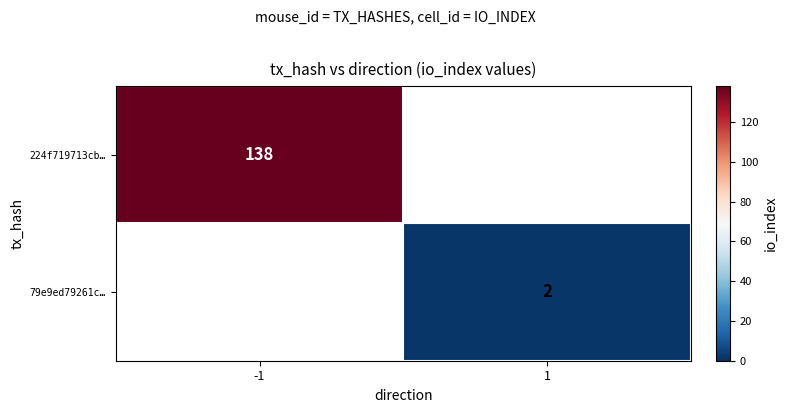

Is the value of 79e9ed79261c… at 1 greater than the value of 224f719713cb… at -1?

No